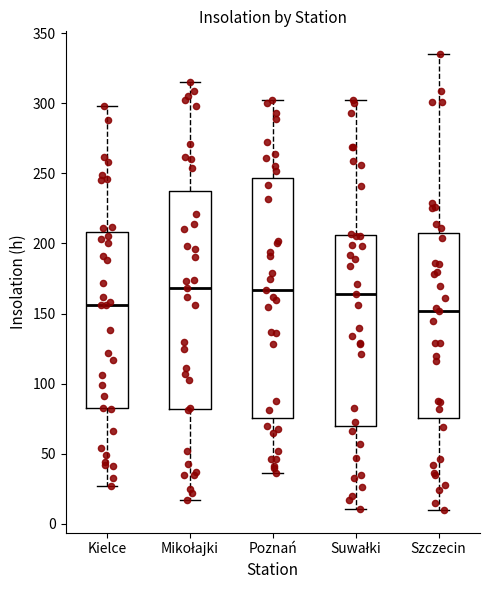

Which box is the tallest, from its lower edge to its upper edge?

Poznań